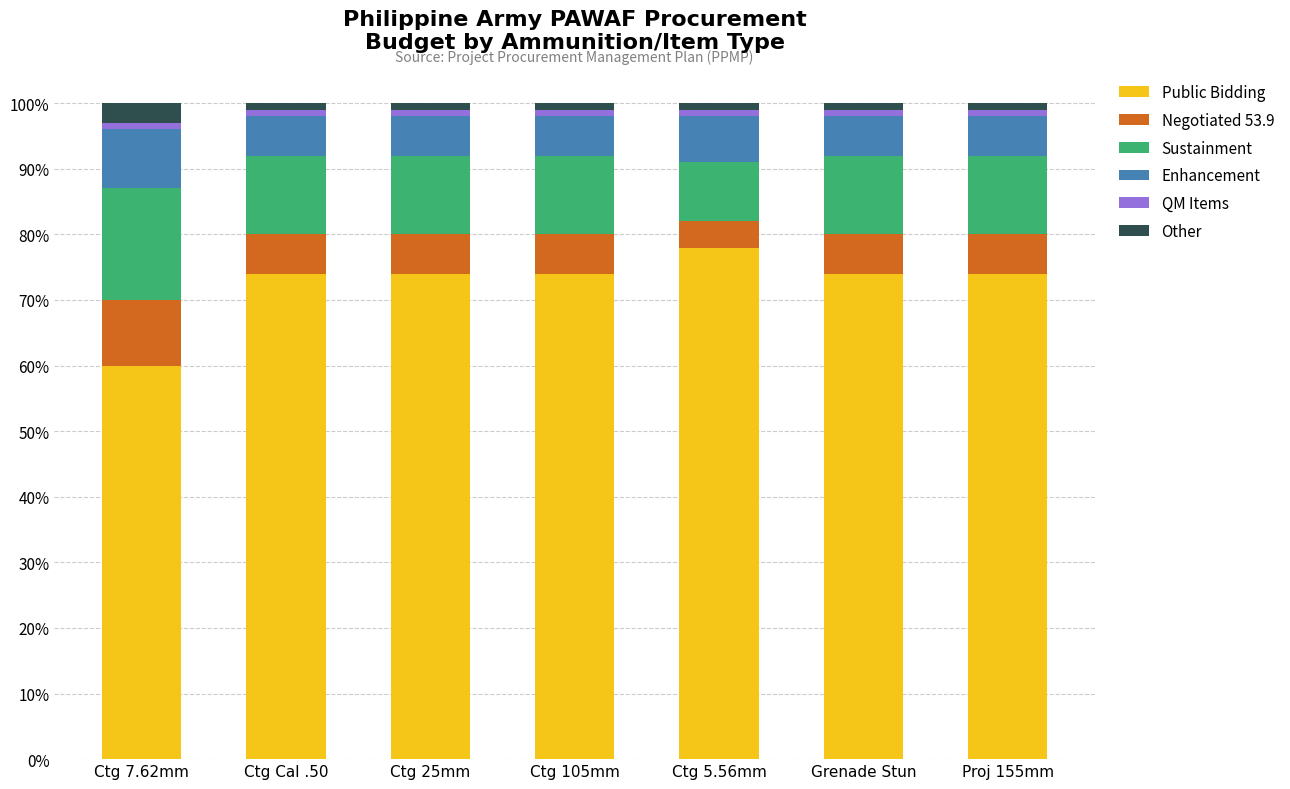

What position from the right is Grenade Stun?

2